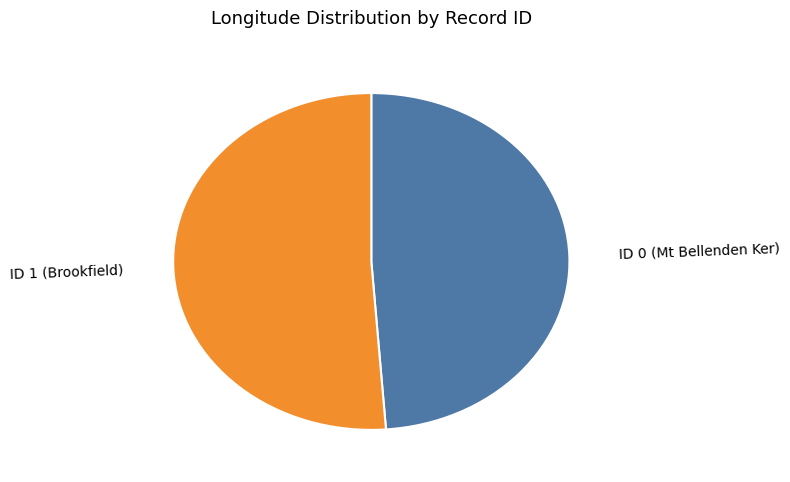

Is there any slice that represents more than half of the pie?

Yes